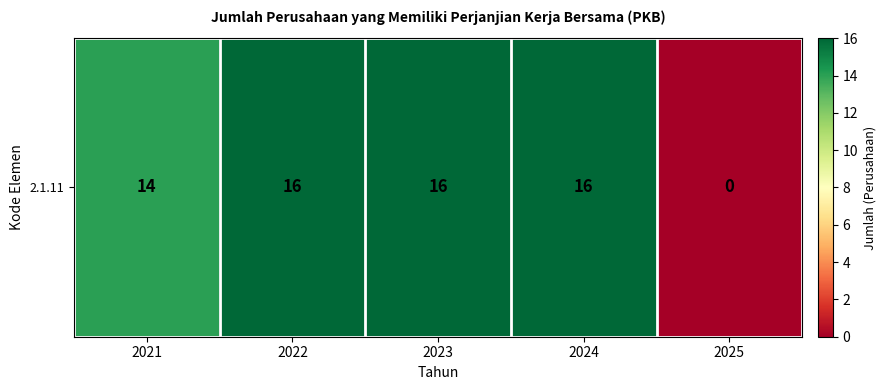

How many values are between 14 and 16?

4